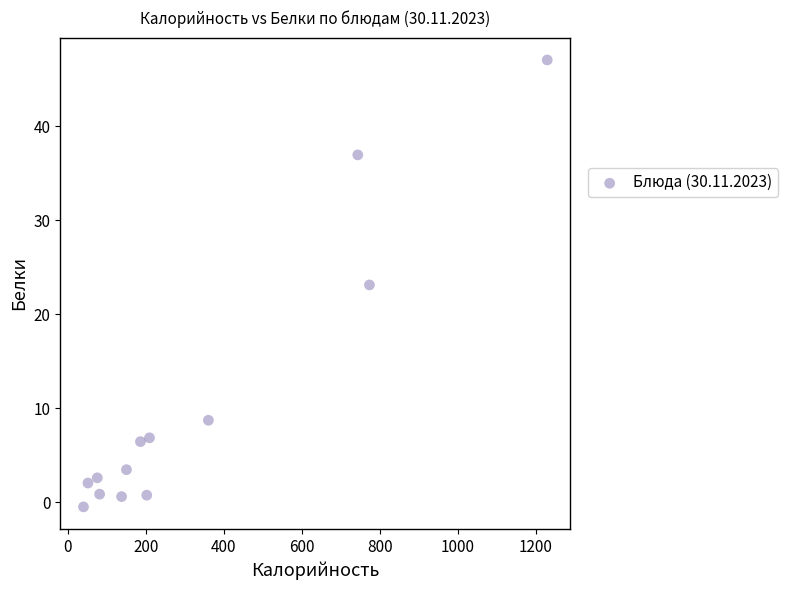

What is the range of X values (max minus min)?

1189.0